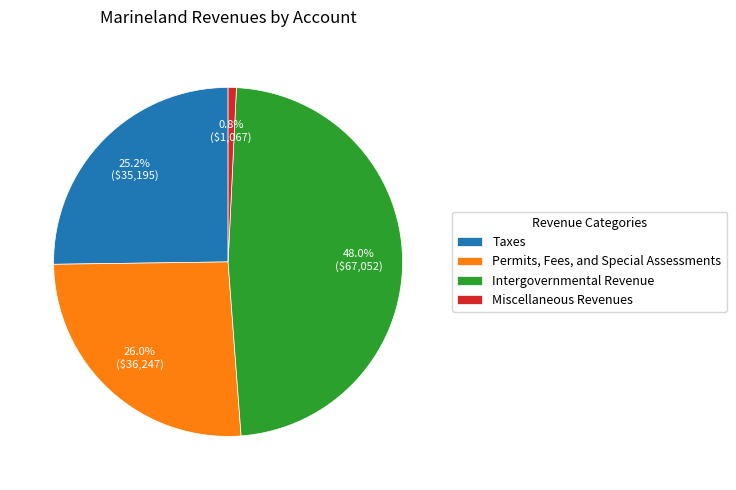

Does any single category account for the majority?

No